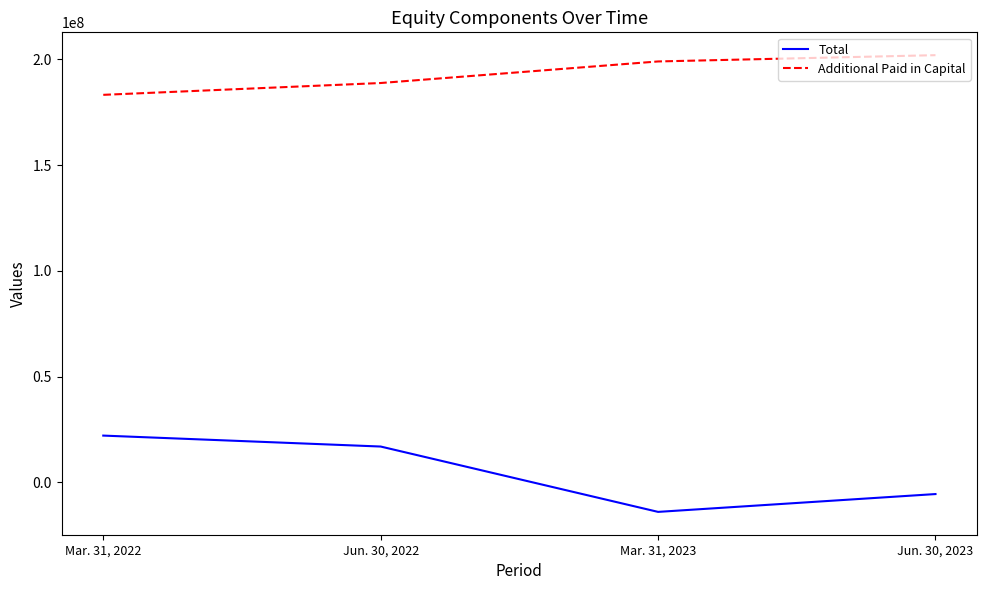

Reading left to right, what are all the values shown in this chart?

Total: 22134588	16958057	-13944124	-5513943
Additional Paid in Capital: 183271546	188862807	199062577	202031061